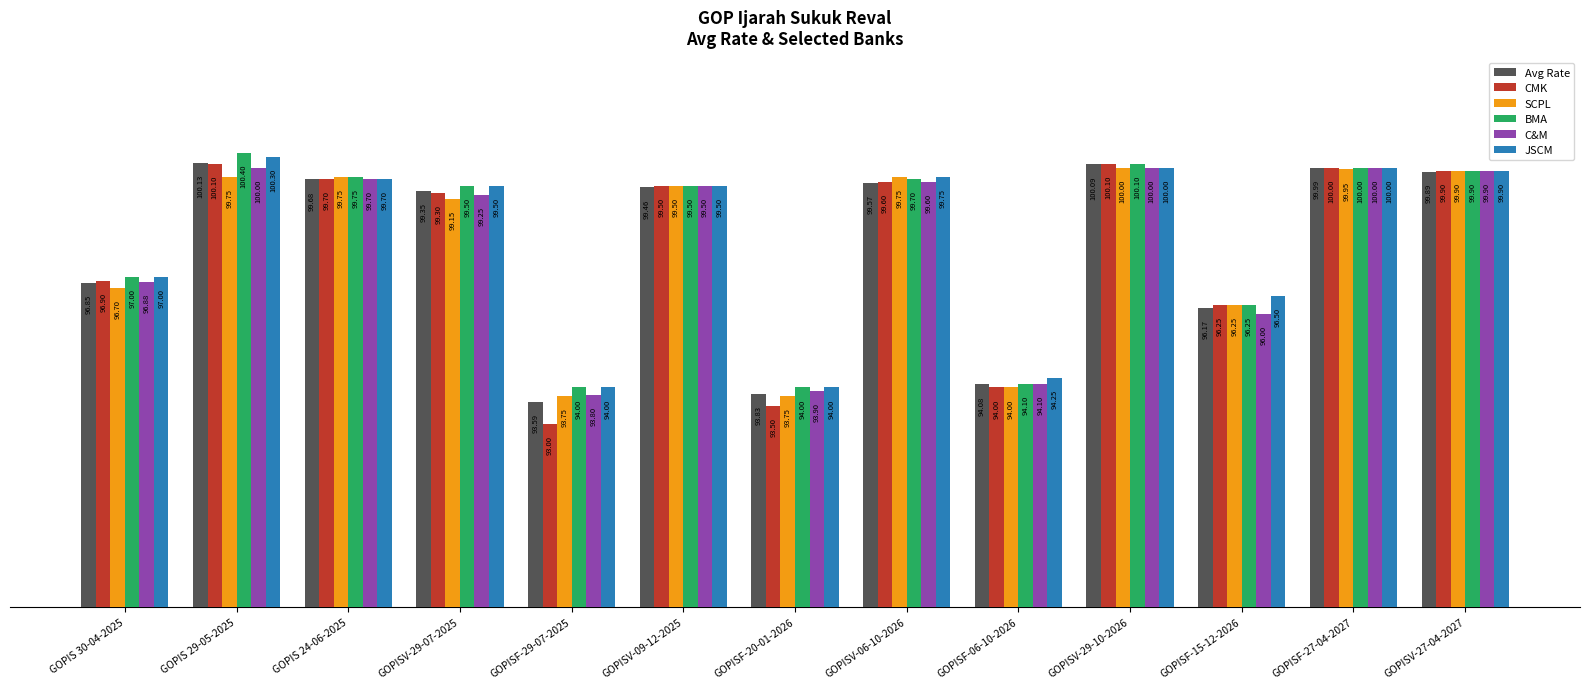

Rank the series at GOPIS 29-05-2025 from highest to lowest value.

BMA, JSCM, Avg Rate, CMK, C&M, SCPL